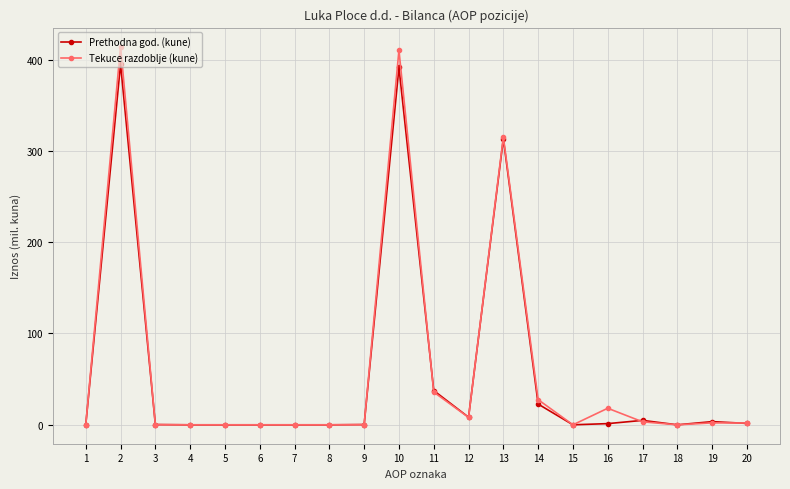

What is the value of the Prethodna god. (kune) point at the 10th from the left?

391.4